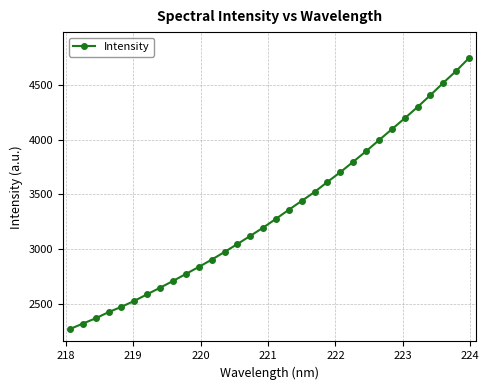

What is the value of the 19th point from the left?

3439.4